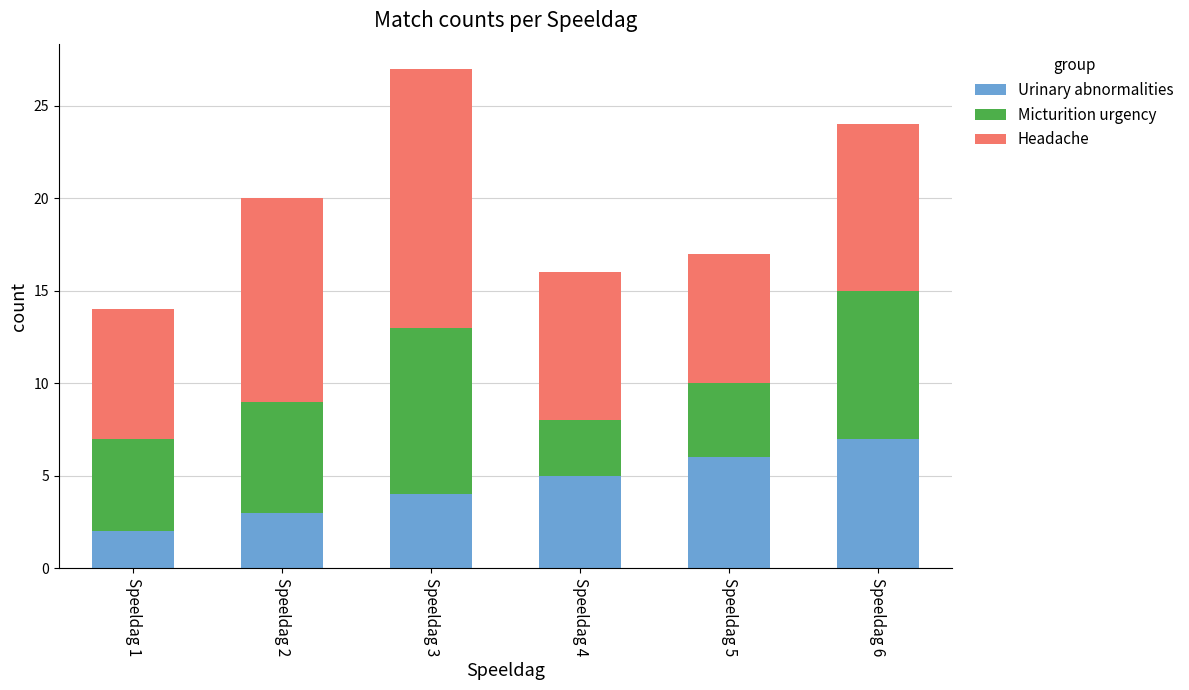

Does the chart contain any negative values?

No